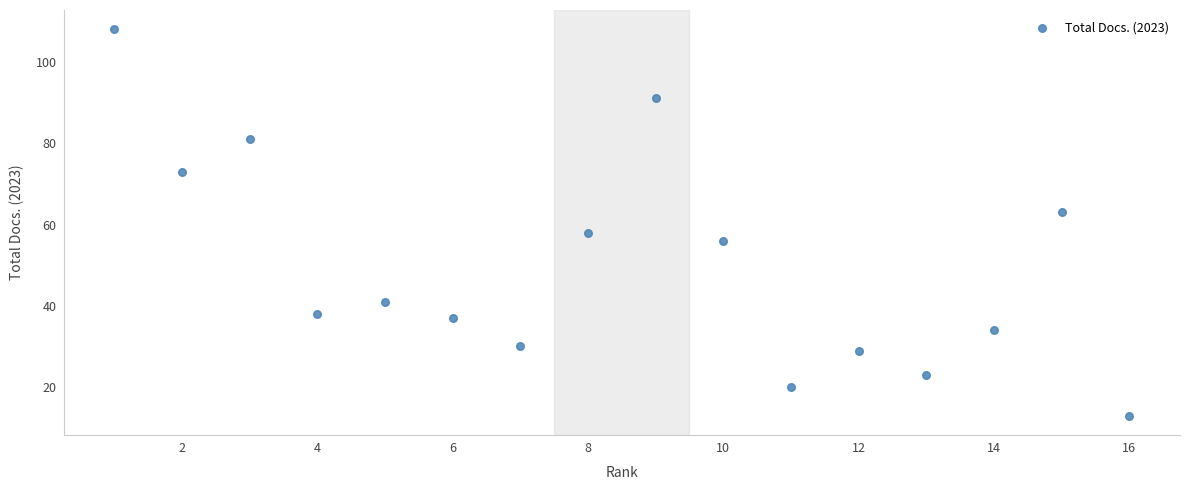

What is the range of Y values (max minus min)?

95